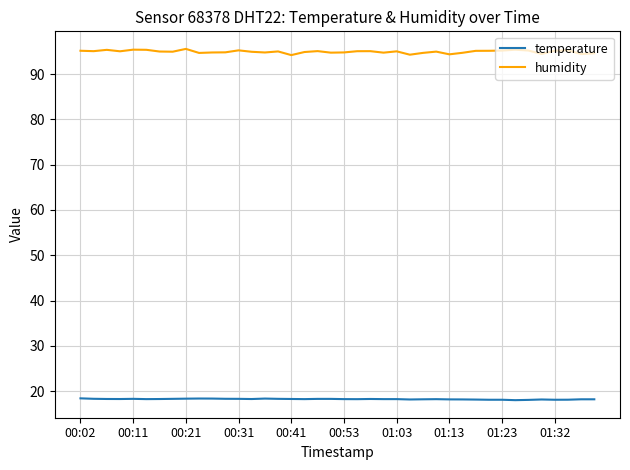

True or false: humidity and temperature cross at least once.

False